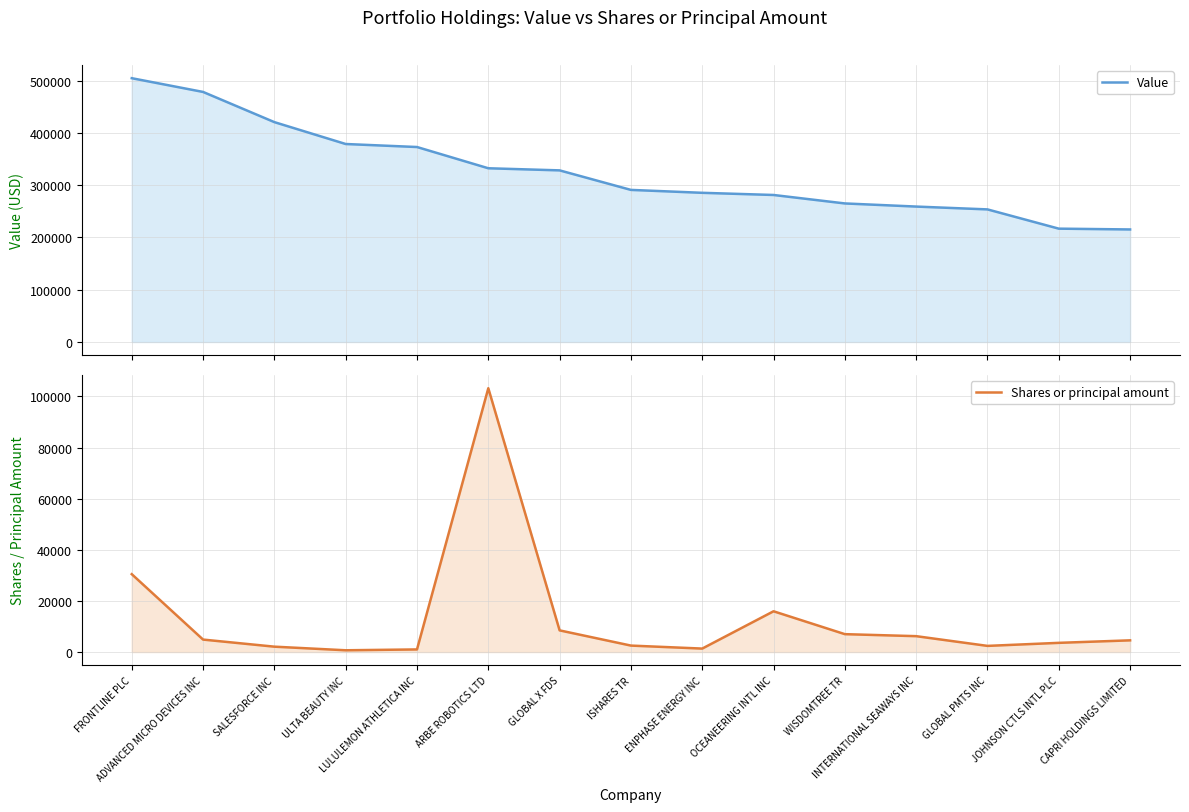

What is the value of the Value point at the 10th from the left?

281199